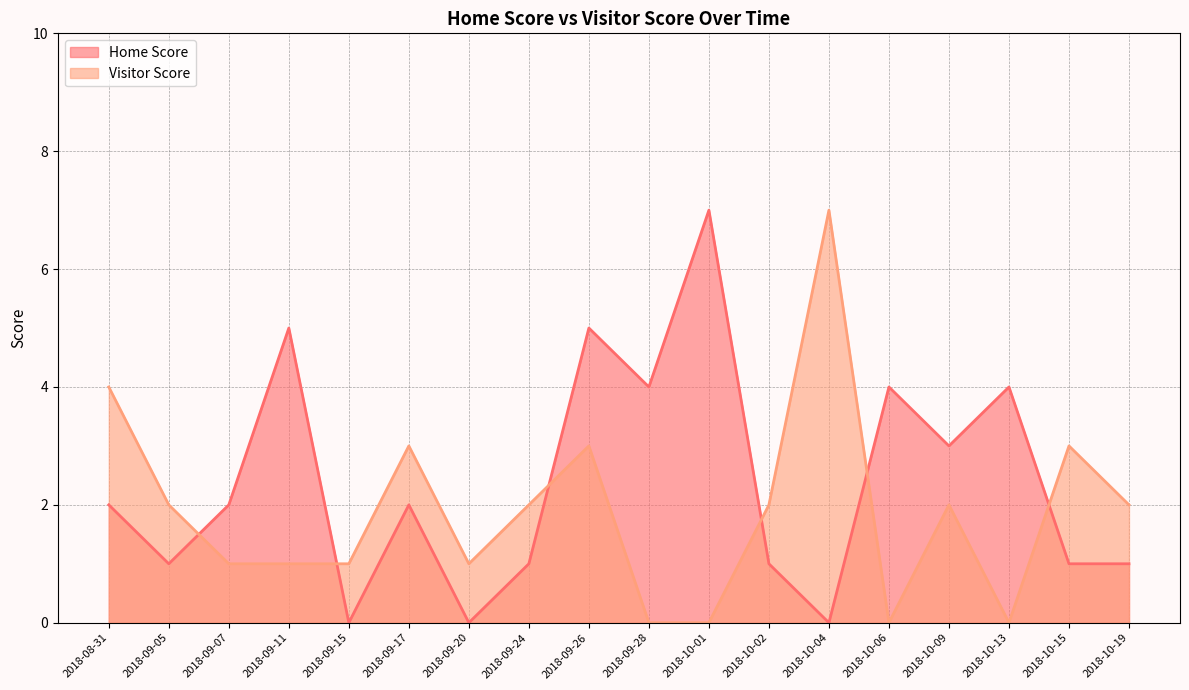

Reading left to right, transcribe all the data shown in this chart.

Home Score: 2018-10-19=1	2018-10-15=1	2018-10-13=4	2018-10-09=3	2018-10-06=4	2018-10-04=0	2018-10-02=1	2018-10-01=7	2018-09-28=4	2018-09-26=5	2018-09-24=1	2018-09-20=0	2018-09-17=2	2018-09-15=0	2018-09-11=5	2018-09-07=2	2018-09-05=1	2018-08-31=2
Visitor Score: 2018-10-19=2	2018-10-15=3	2018-10-13=0	2018-10-09=2	2018-10-06=0	2018-10-04=7	2018-10-02=2	2018-10-01=0	2018-09-28=0	2018-09-26=3	2018-09-24=2	2018-09-20=1	2018-09-17=3	2018-09-15=1	2018-09-11=1	2018-09-07=1	2018-09-05=2	2018-08-31=4